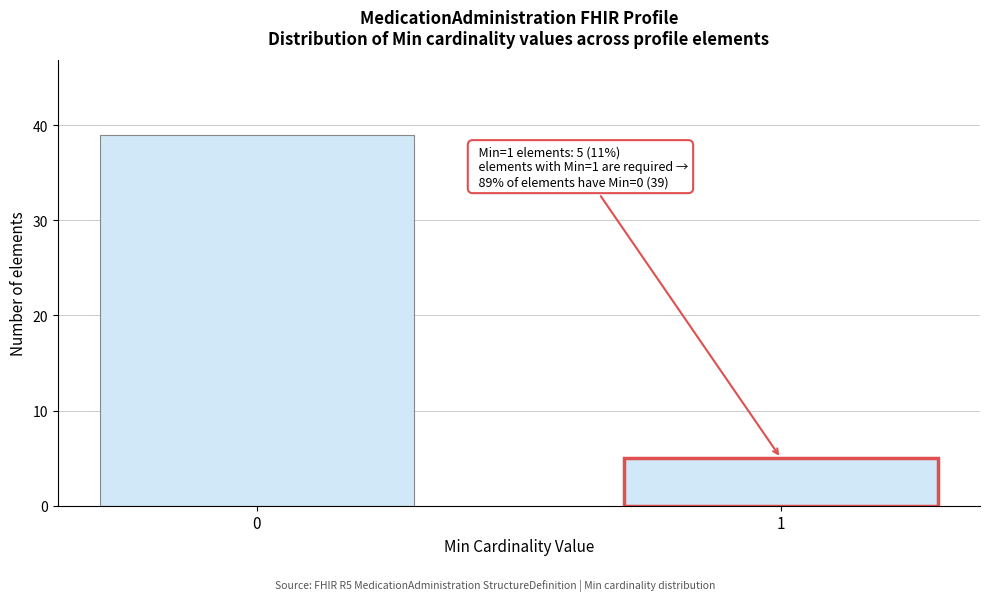

Reading left to right, extract all data points from this chart.

39	5